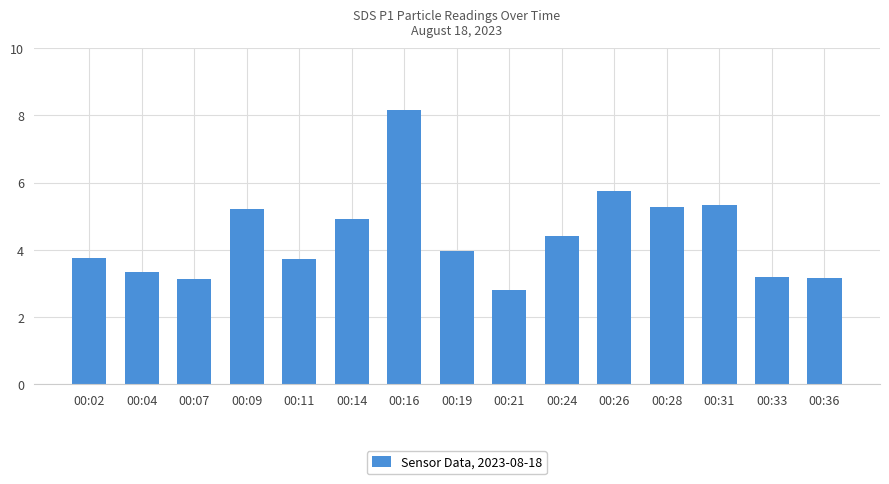

How many series are shown in this chart?

1